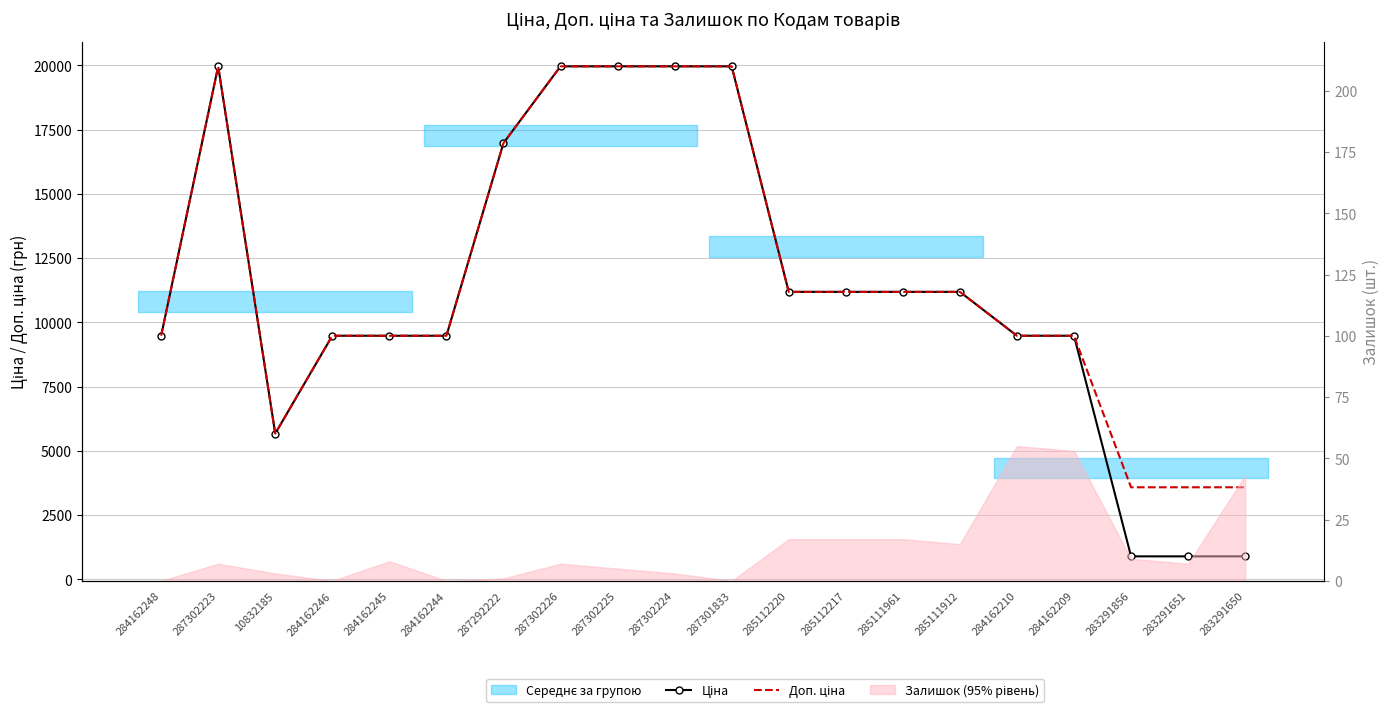

True or false: Доп. ціна has a value of 11188.2 at 285111961.

True